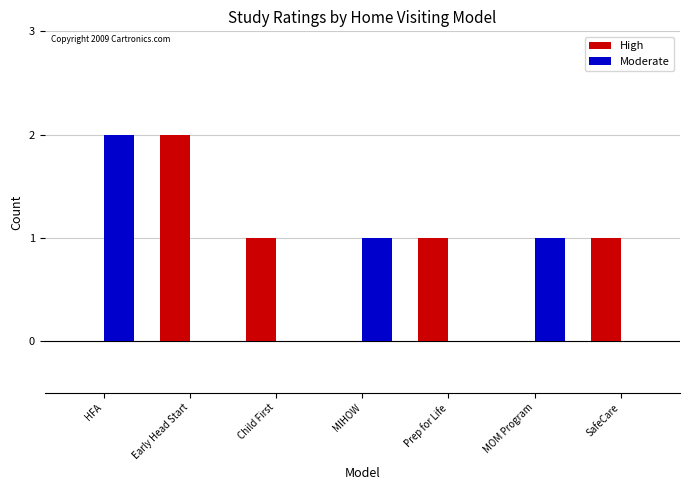

How many groups of bars are there?

7